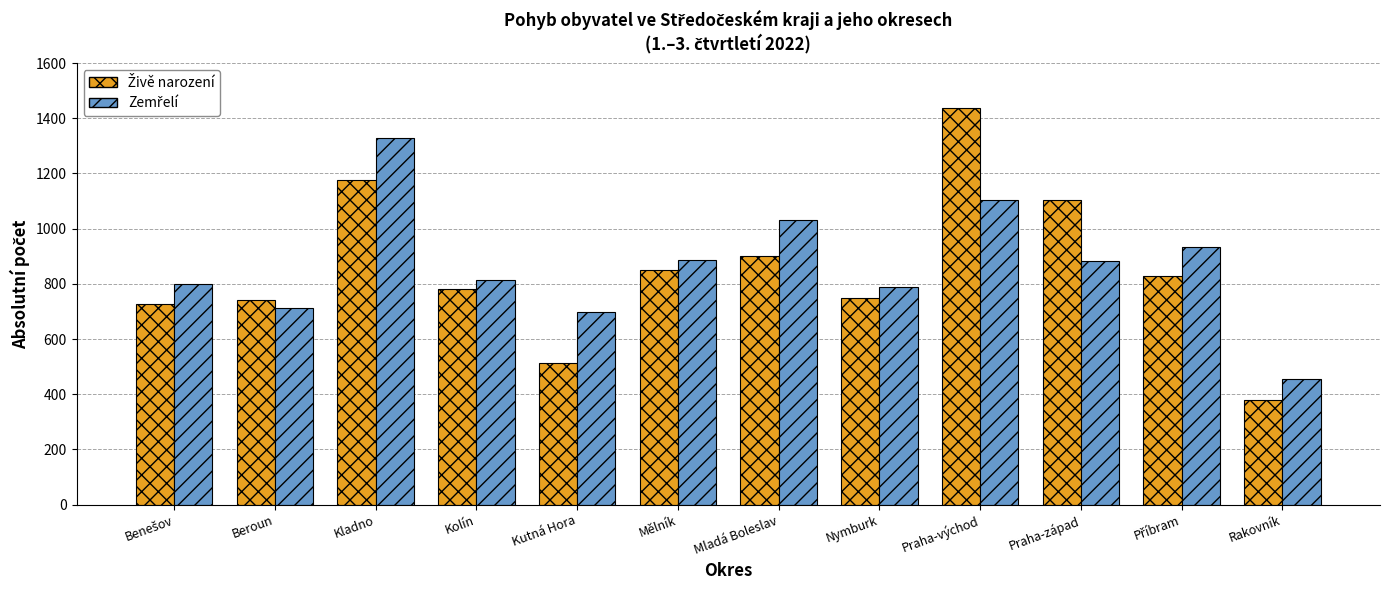

Which label corresponds to the largest value in the chart?

Praha-východ